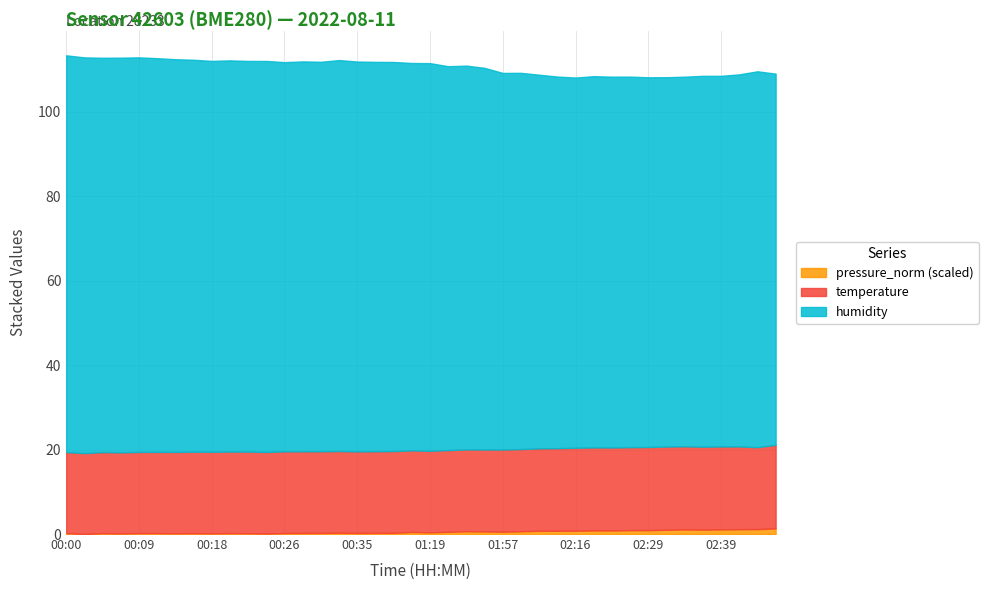

How many data points in pressure_norm are above 0?

39